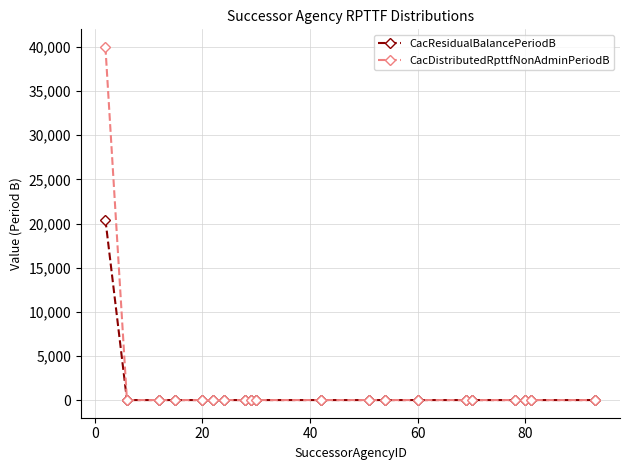

What is the highest value of the CacDistributedRpttfNonAdminPeriodB series?

40000